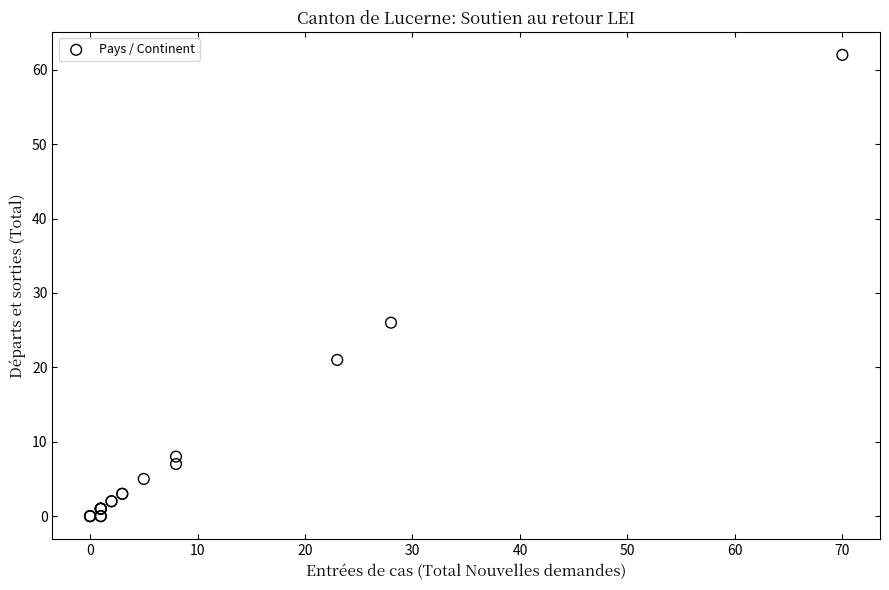

What Y value in the scatter plot is closest to 31?

26